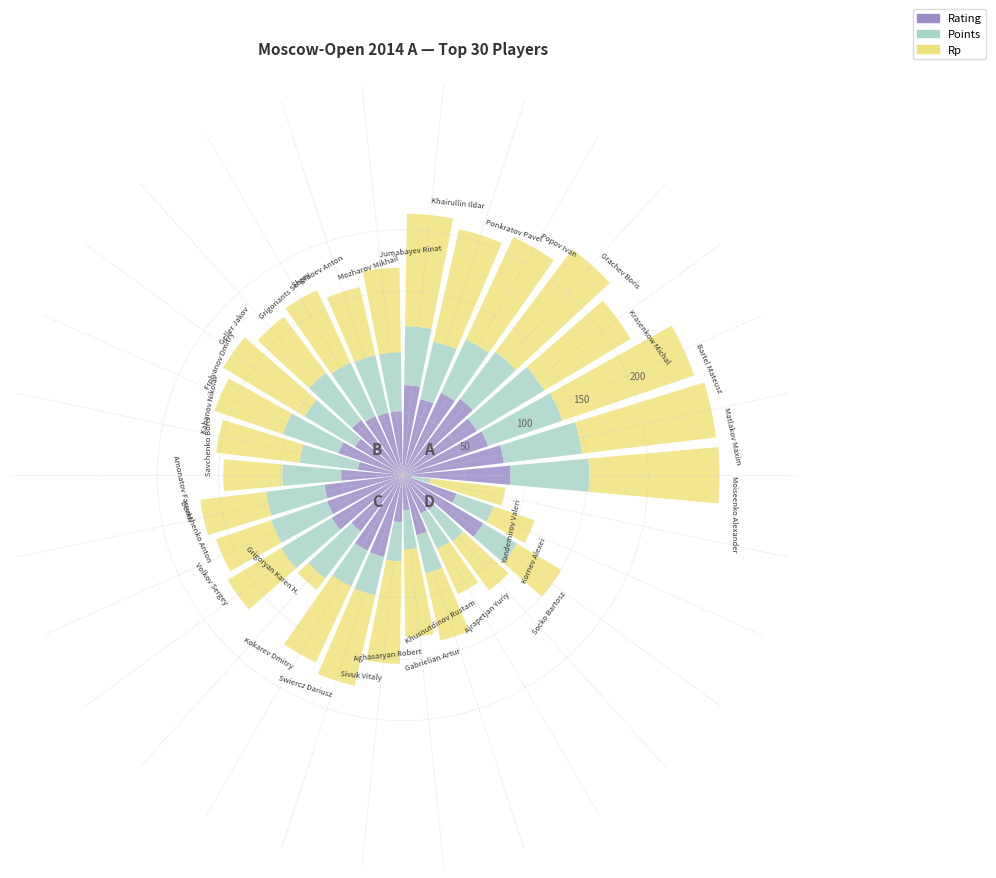

What is the highest value of the Rating series?

87.8